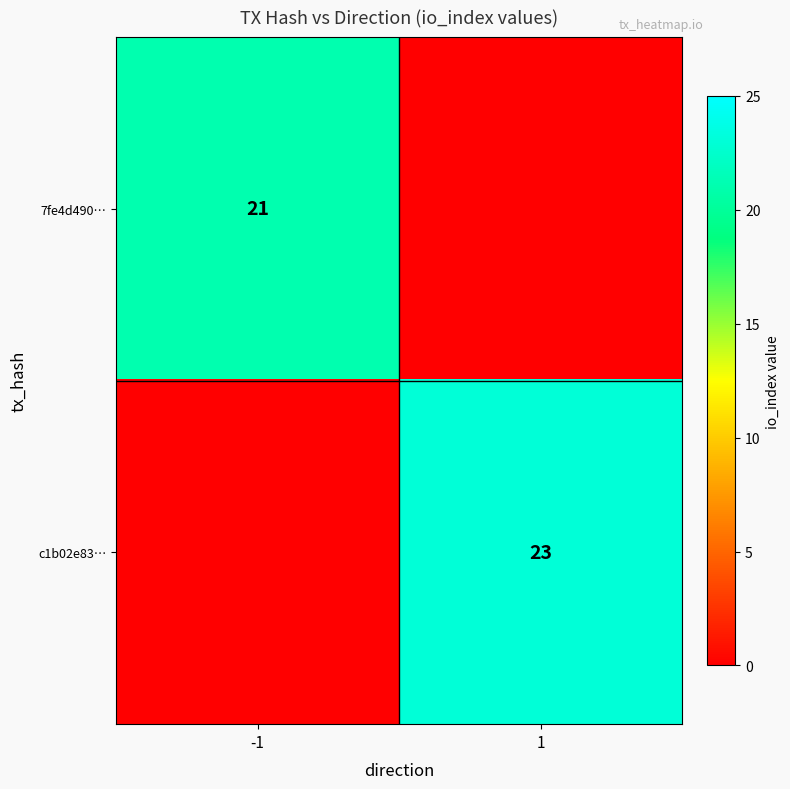

The value of c1b02e83… at 1 is 23. True or false?

True